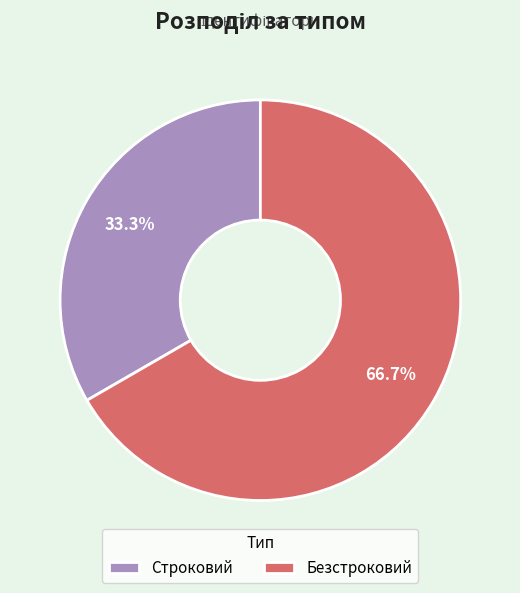

Which has a higher value, Безстроковий or Строковий?

Безстроковий